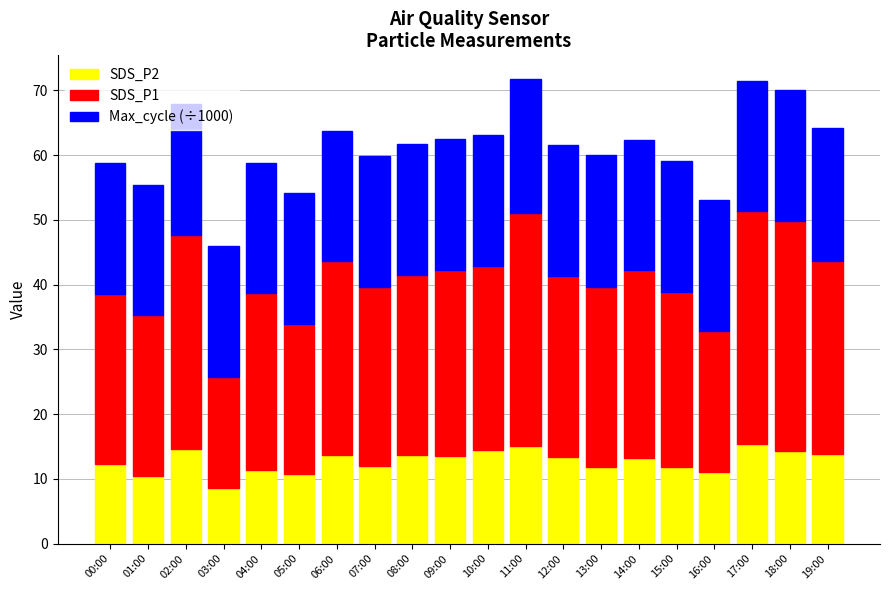

The SDS_P2 series shows 11.4 at 04:00. True or false?

True